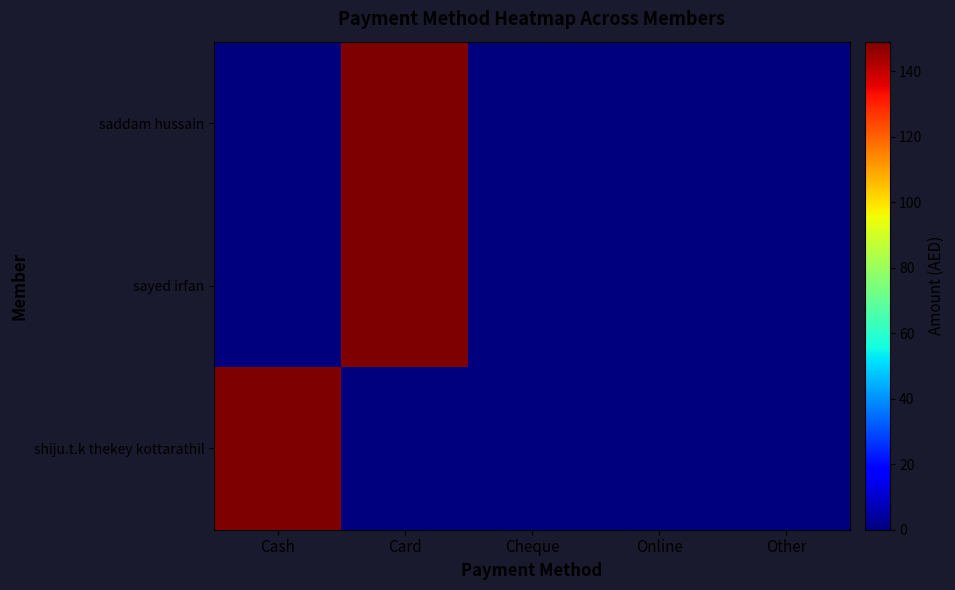

How many categories are shown in the chart?

5